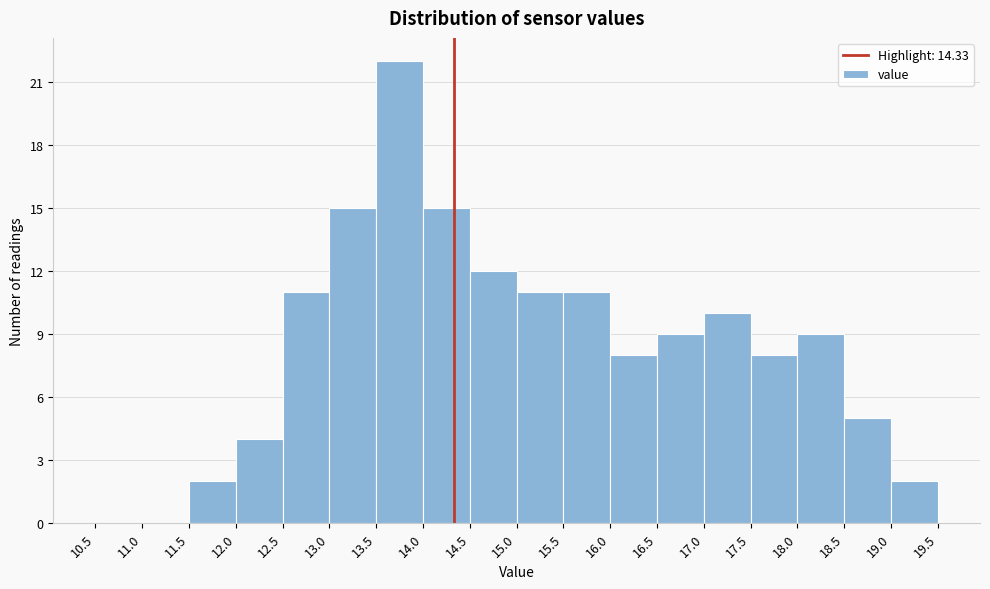

Reading left to right, transcribe this chart: for each bar, give the range it covers on the x-axis and its height. The values are not printed on the chart, so give them approximately, as read against the axis.

10.5 to 11.0: 0
11.0 to 11.5: 0
11.5 to 12.0: 2
12.0 to 12.5: 4
12.5 to 13.0: 11
13.0 to 13.5: 15
13.5 to 14.0: 22
14.0 to 14.5: 15
14.5 to 15.0: 12
15.0 to 15.5: 11
15.5 to 16.0: 11
16.0 to 16.5: 8
16.5 to 17.0: 9
17.0 to 17.5: 10
17.5 to 18.0: 8
18.0 to 18.5: 9
18.5 to 19.0: 5
19.0 to 19.5: 2